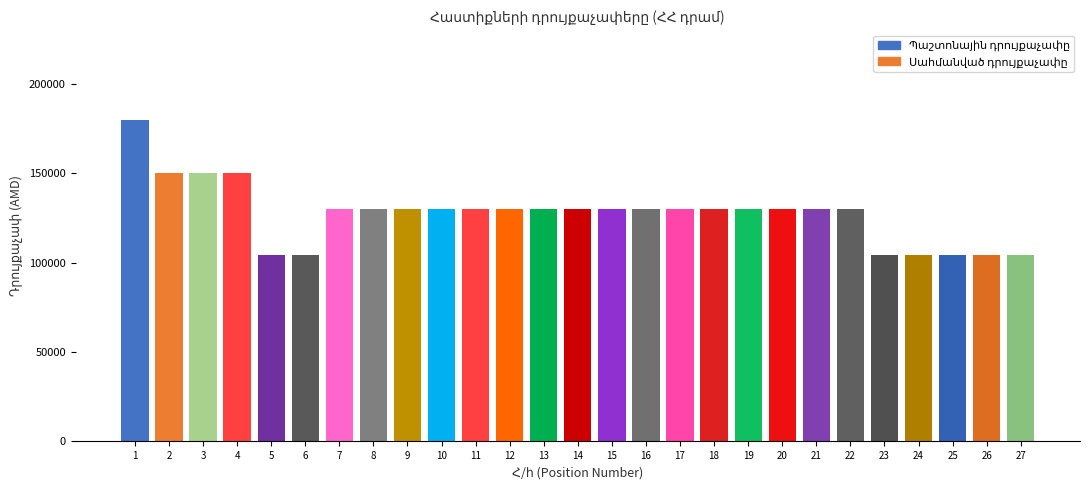

What is the value of the 10th bar from the left?

130000